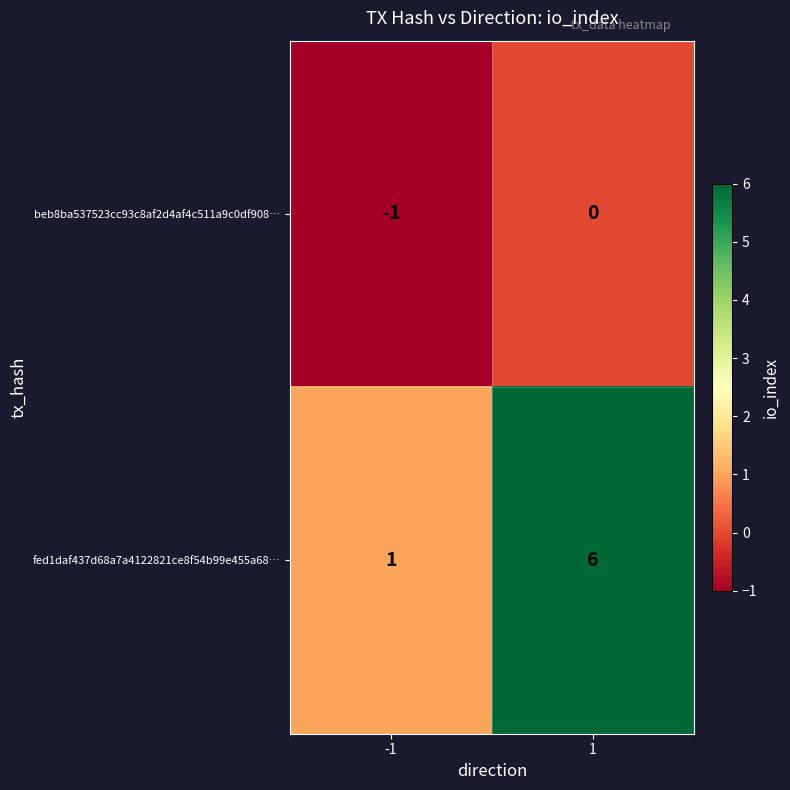

Which category has the highest value across all series?

1